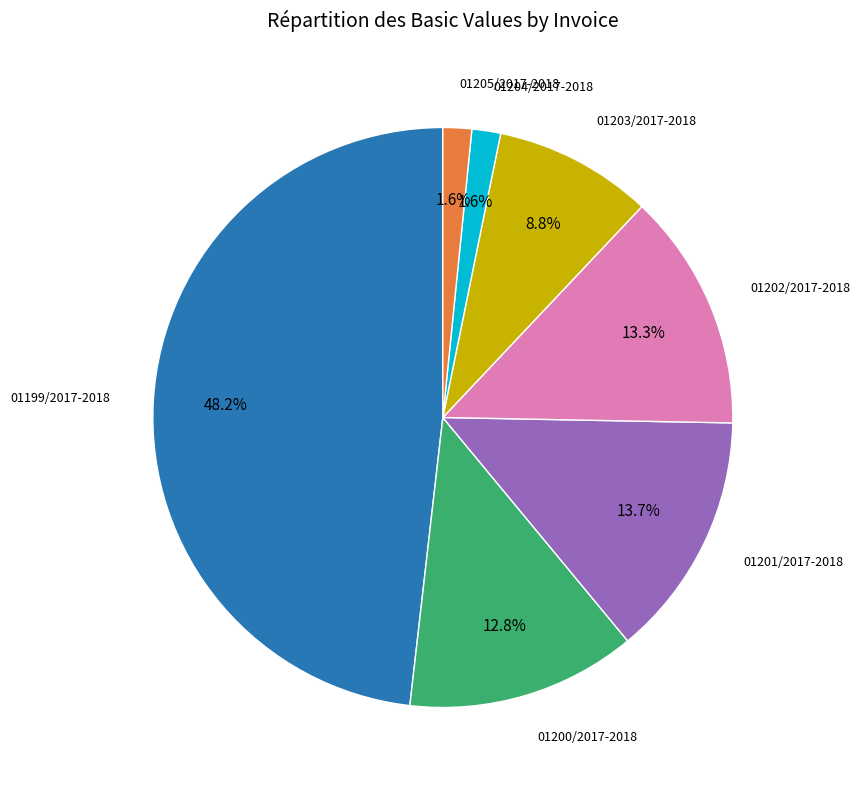

Is there any slice that represents more than half of the pie?

No